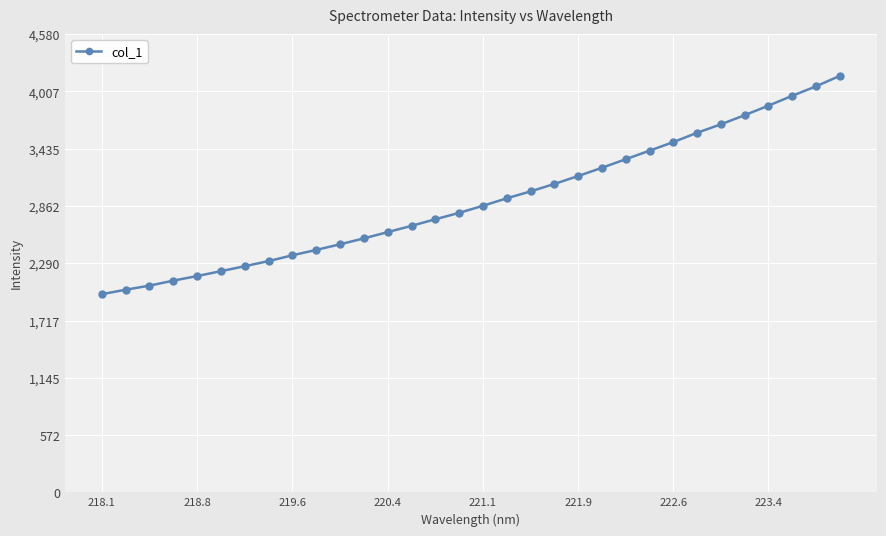

What is the difference between the maximum and minimum values?

2182.9